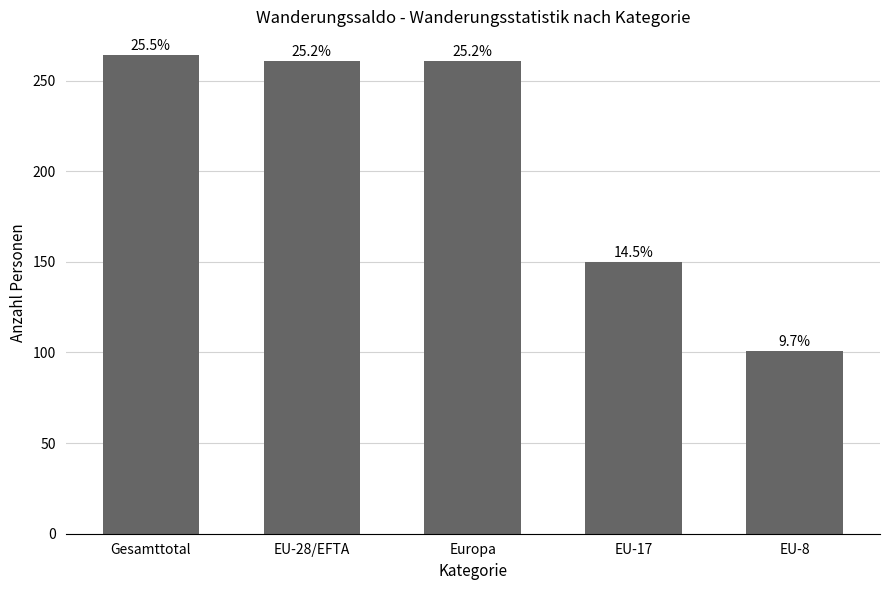

Does the chart contain stacked bars?

No